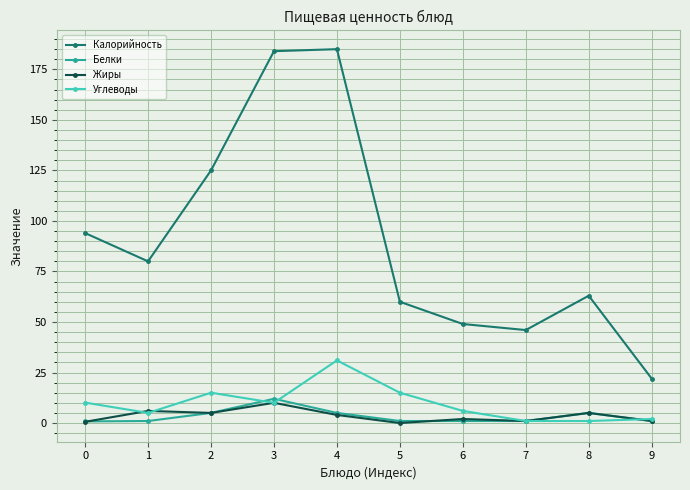

Where is the first local maximum for Углеводы?

2